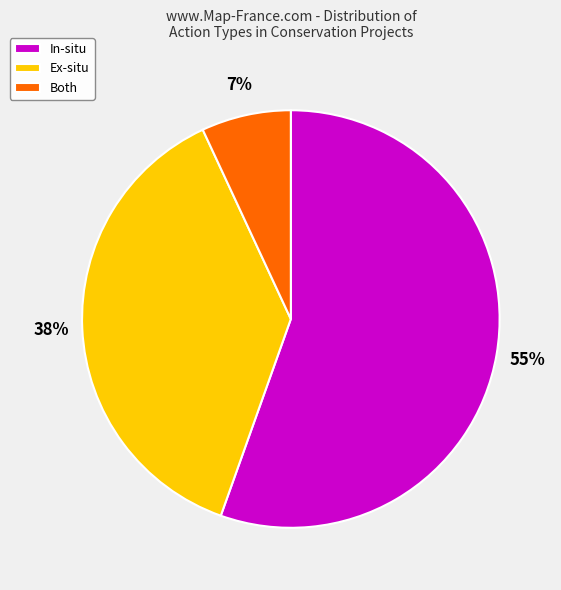

Do Ex-situ and Both together represent more than half of the pie?

No